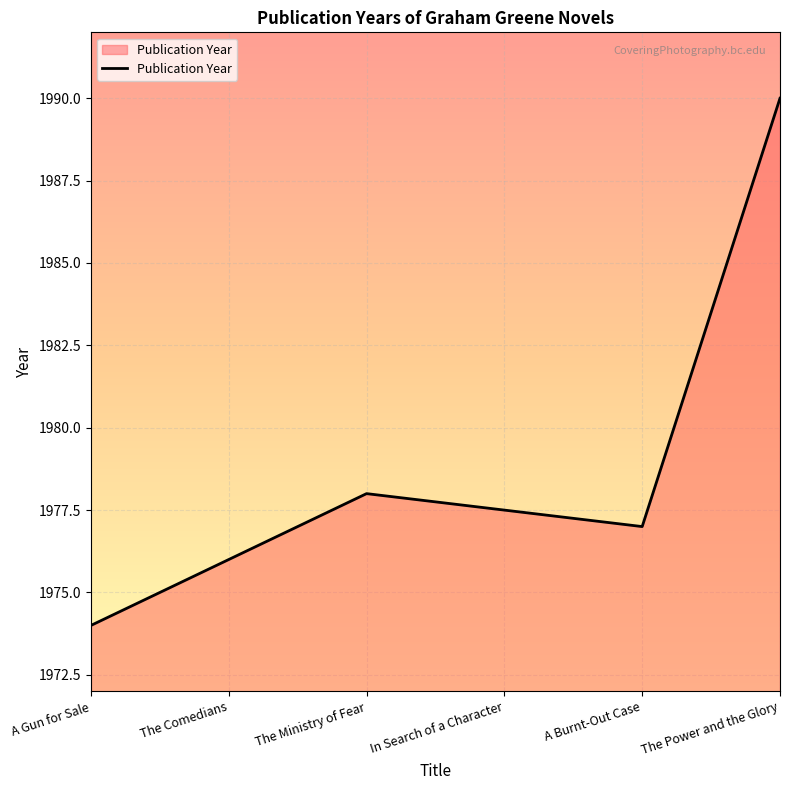

Where does the data first go above 1977?

The Ministry of Fear